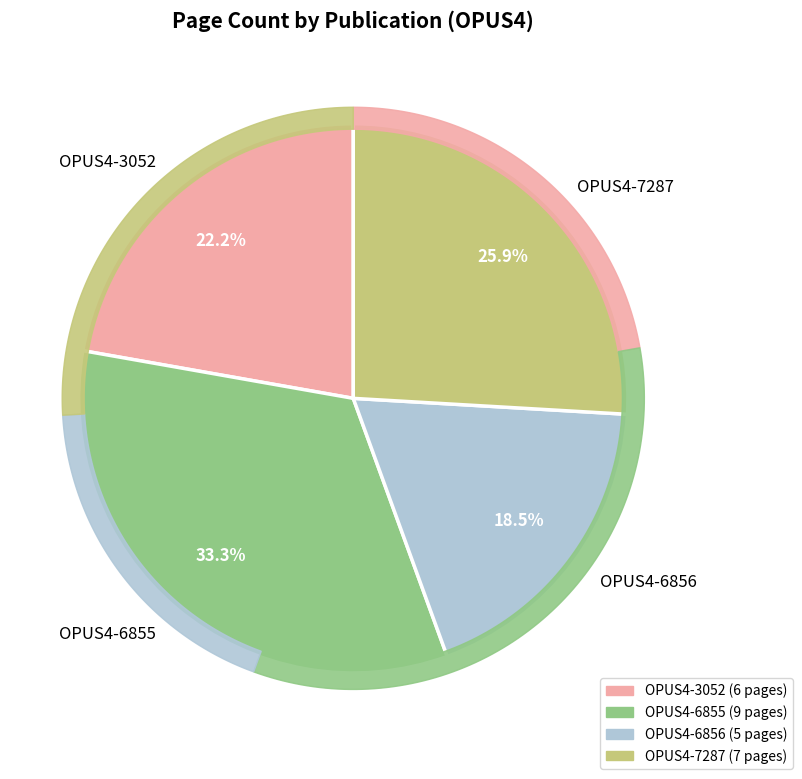

Does any single category account for the majority?

No